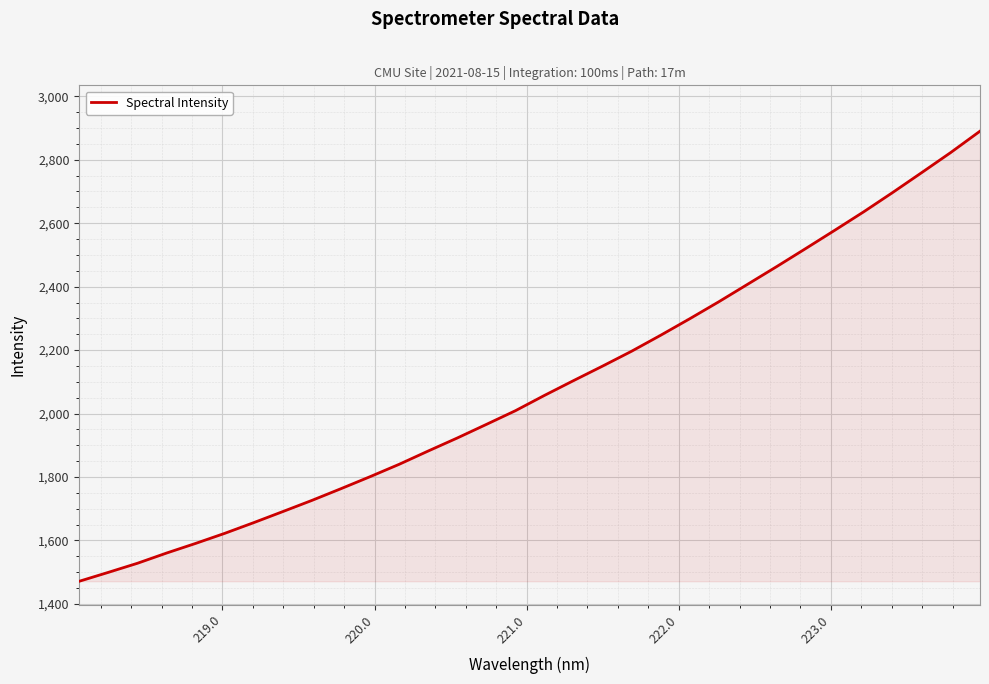

What is the greatest value displayed?

2890.2